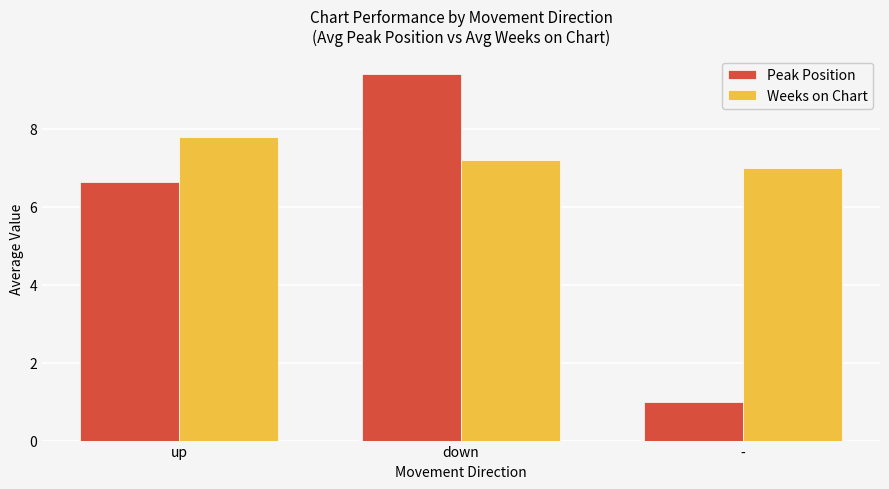

What are all the series names shown in the legend?

Peak Position, Weeks on Chart